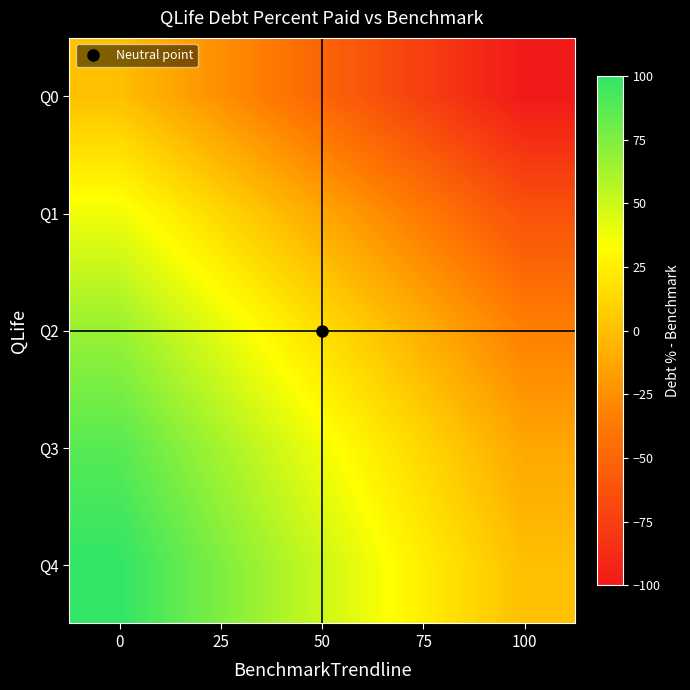

Which has a higher value, 50 or 25?

25